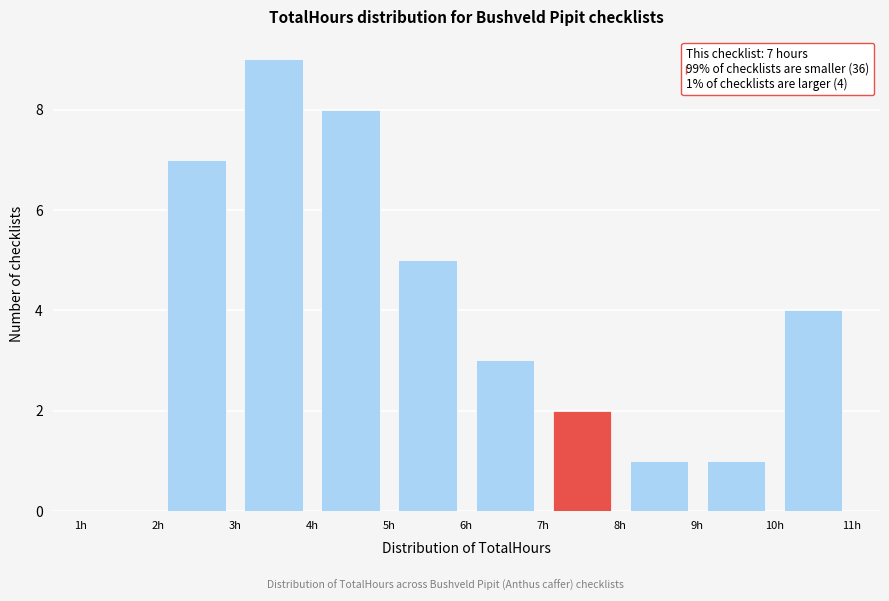

Over which range of the x-axis is the bar tallest?

3 to 4